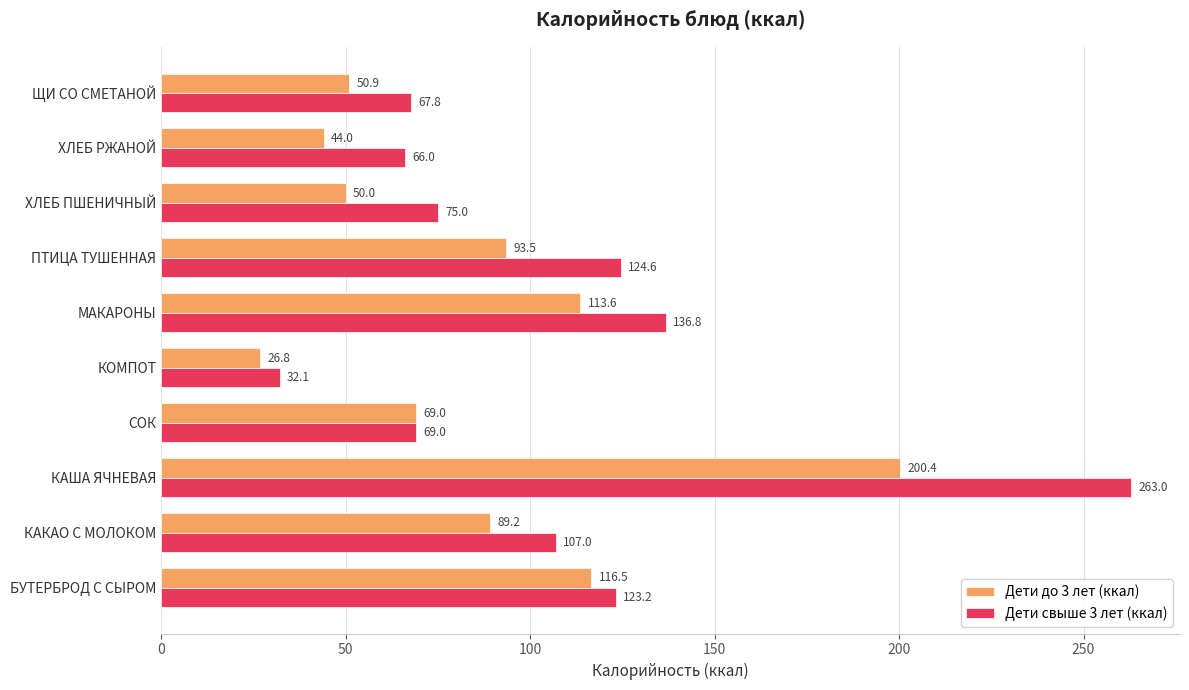

Which category has the lowest value in the Дети свыше 3 лет (ккал) series?

КОМПОТ